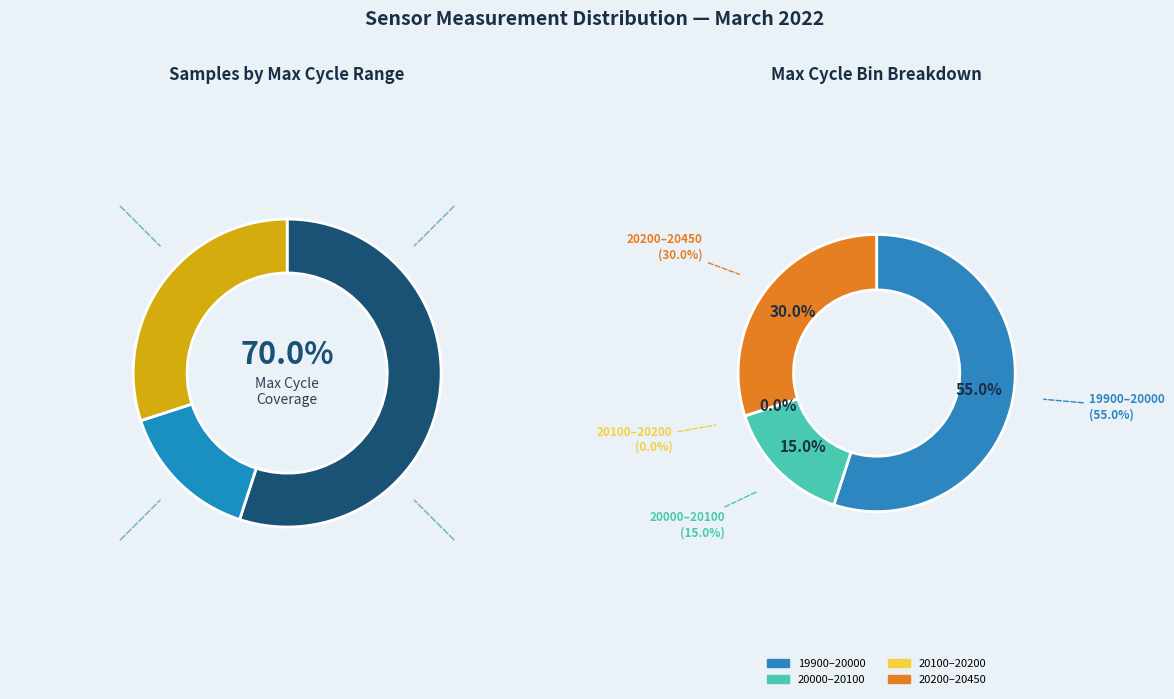

Does 27 represent more than half of the total?

No